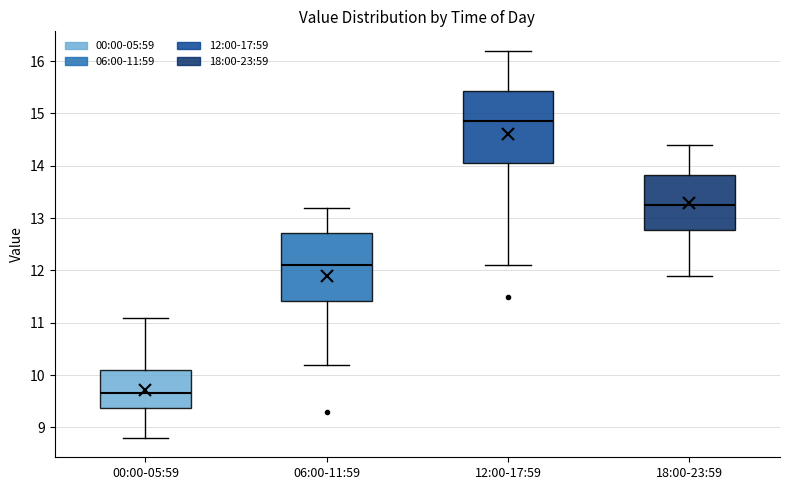

Where is the upper edge of the box for 12:00-17:59 on the y-axis? The values are not printed on the chart, so give them approximately, as read against the axis.

15.4